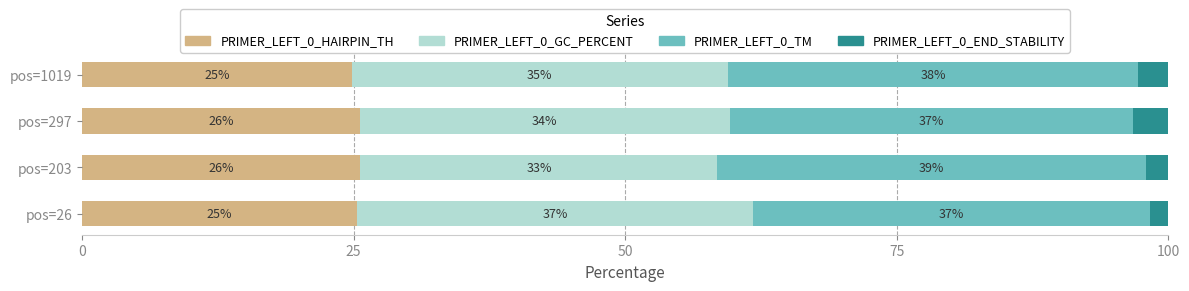

What are all the series names shown in the legend?

PRIMER_LEFT_0_HAIRPIN_TH, PRIMER_LEFT_0_GC_PERCENT, PRIMER_LEFT_0_TM, PRIMER_LEFT_0_END_STABILITY